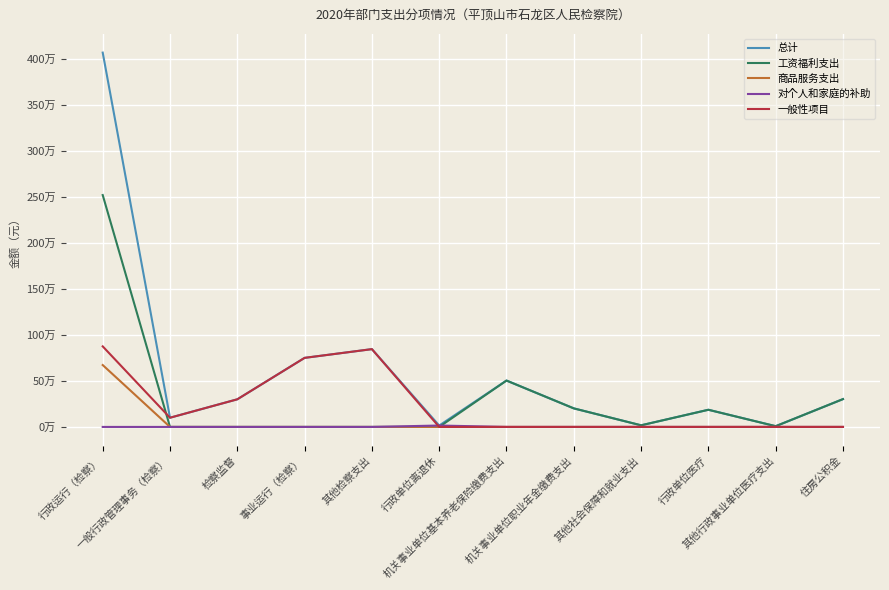

Is this an area chart (filled region under the line)?

No